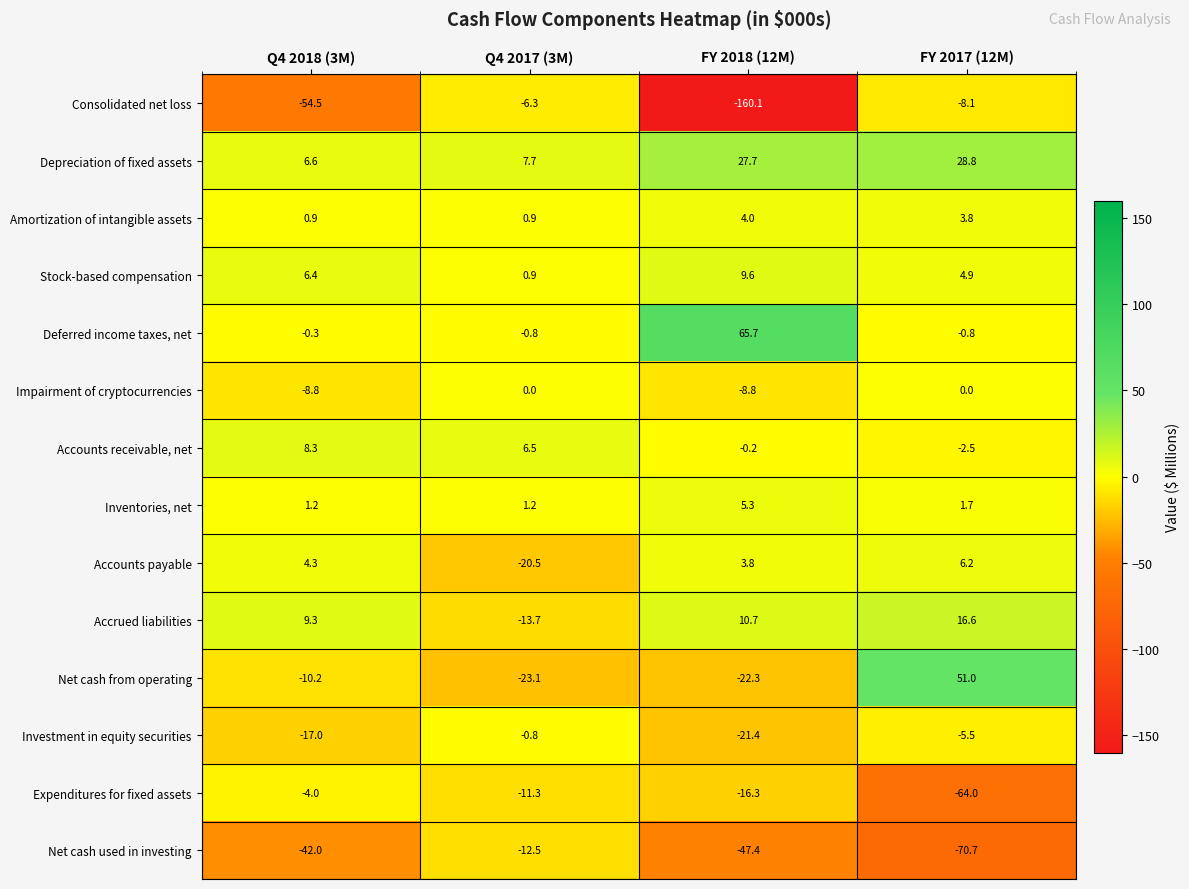

At which category does the chart reach its minimum across all series?

FY 2018 (12M)